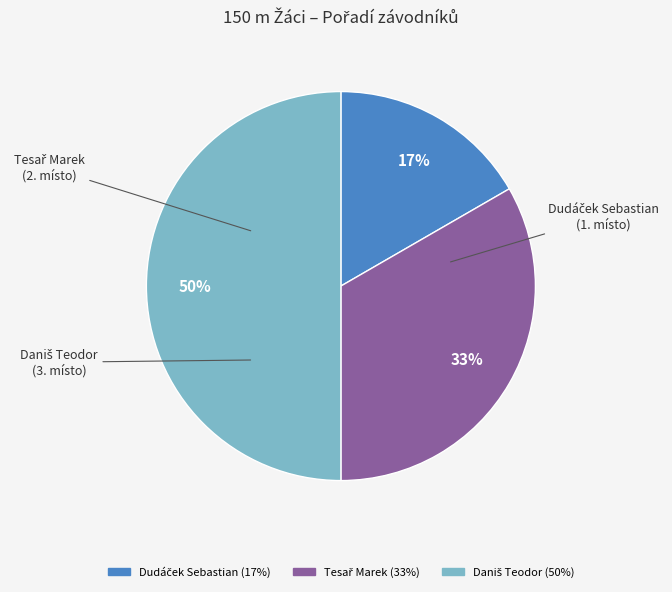

To the nearest percent, what portion does Daniš Teodor represent?

50%